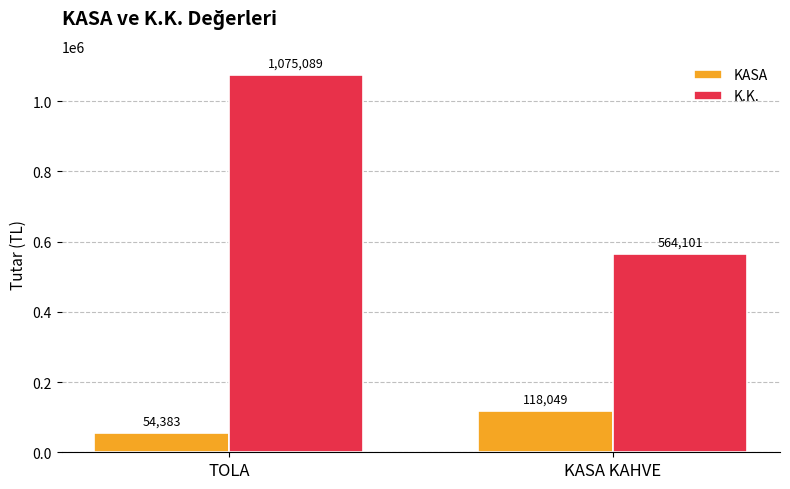

True or false: K.K. has a value of 1075089.5 at TOLA.

True